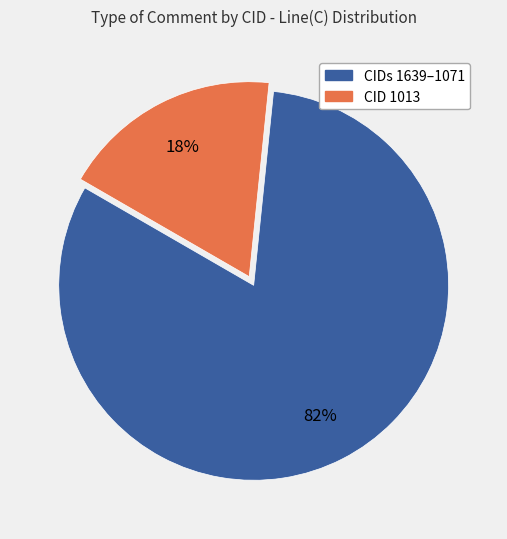

To the nearest percent, what is the average slice percentage?

50%